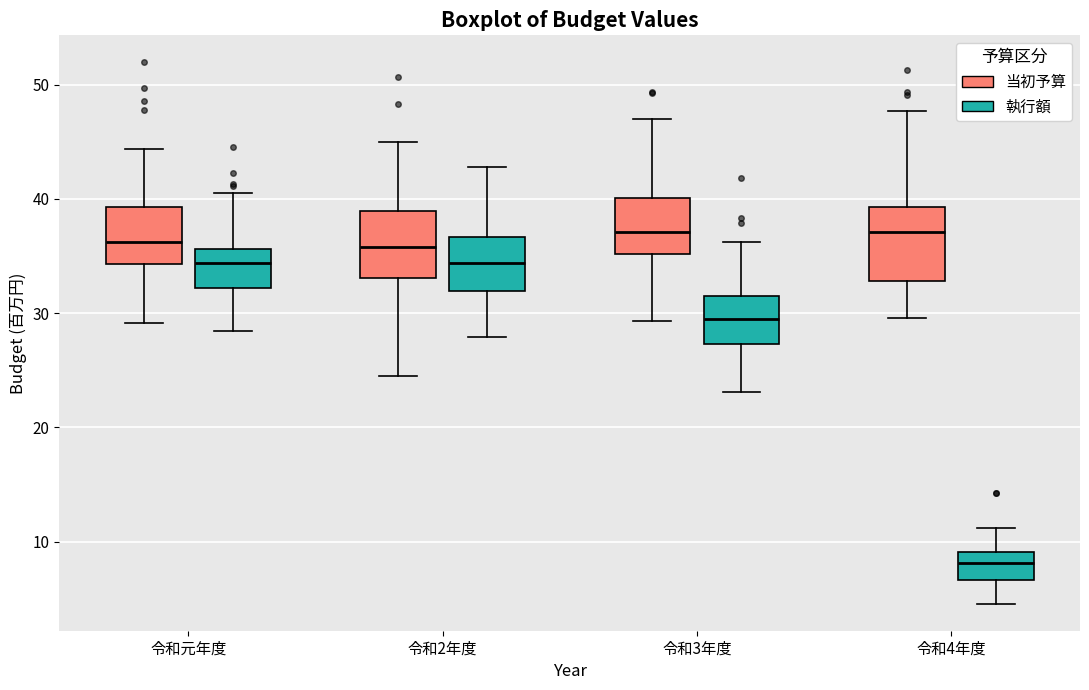

Where is the upper edge of the box for 令和2年度 (当初予算) on the y-axis? The values are not printed on the chart, so give them approximately, as read against the axis.

39